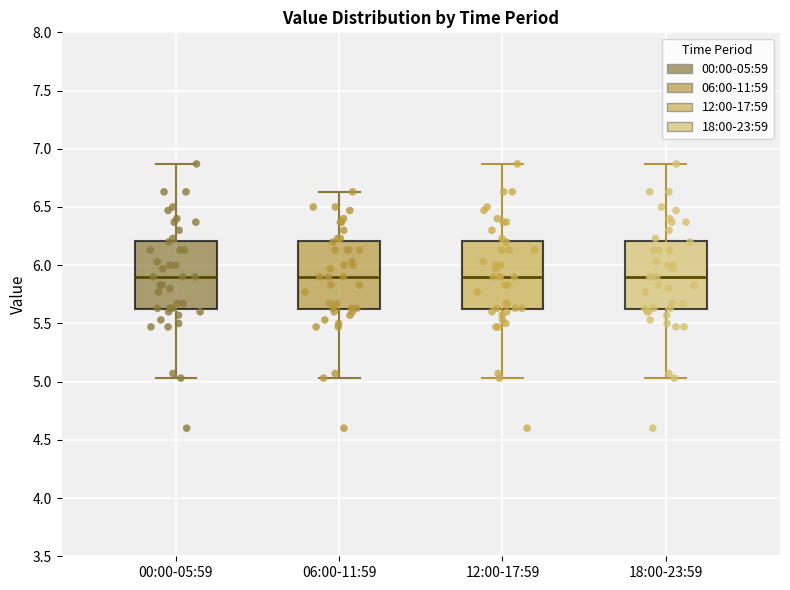

Where is the lower edge of the box for 06:00-11:59 on the y-axis? The values are not printed on the chart, so give them approximately, as read against the axis.

5.60